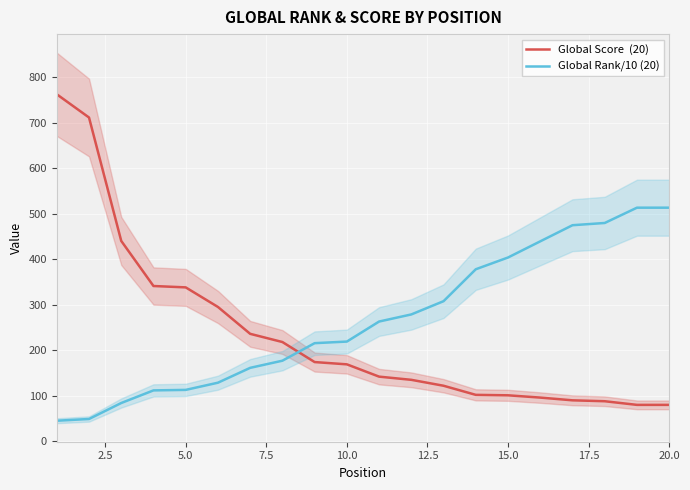

How many lines are shown in the chart?

2